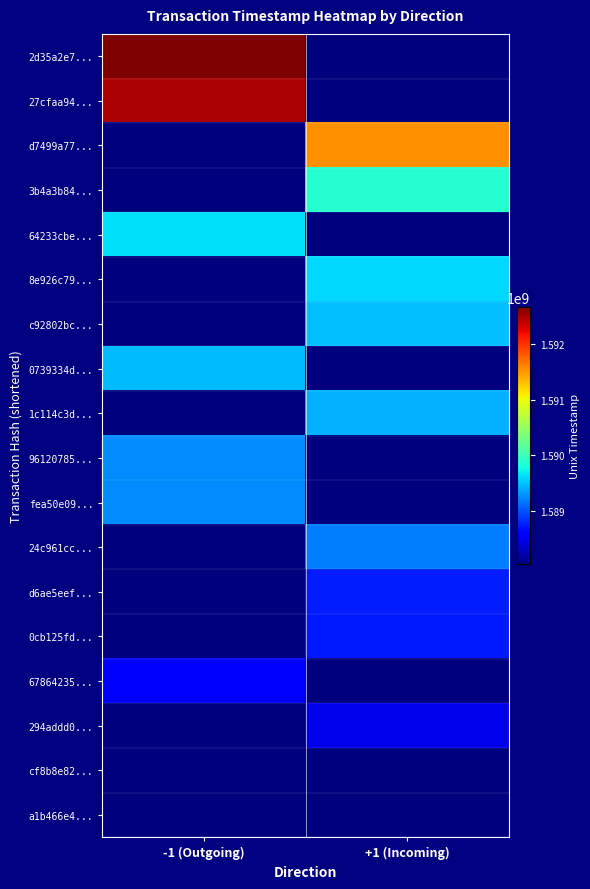

What is the total value across all series at -1 (Outgoing)?

28599753288